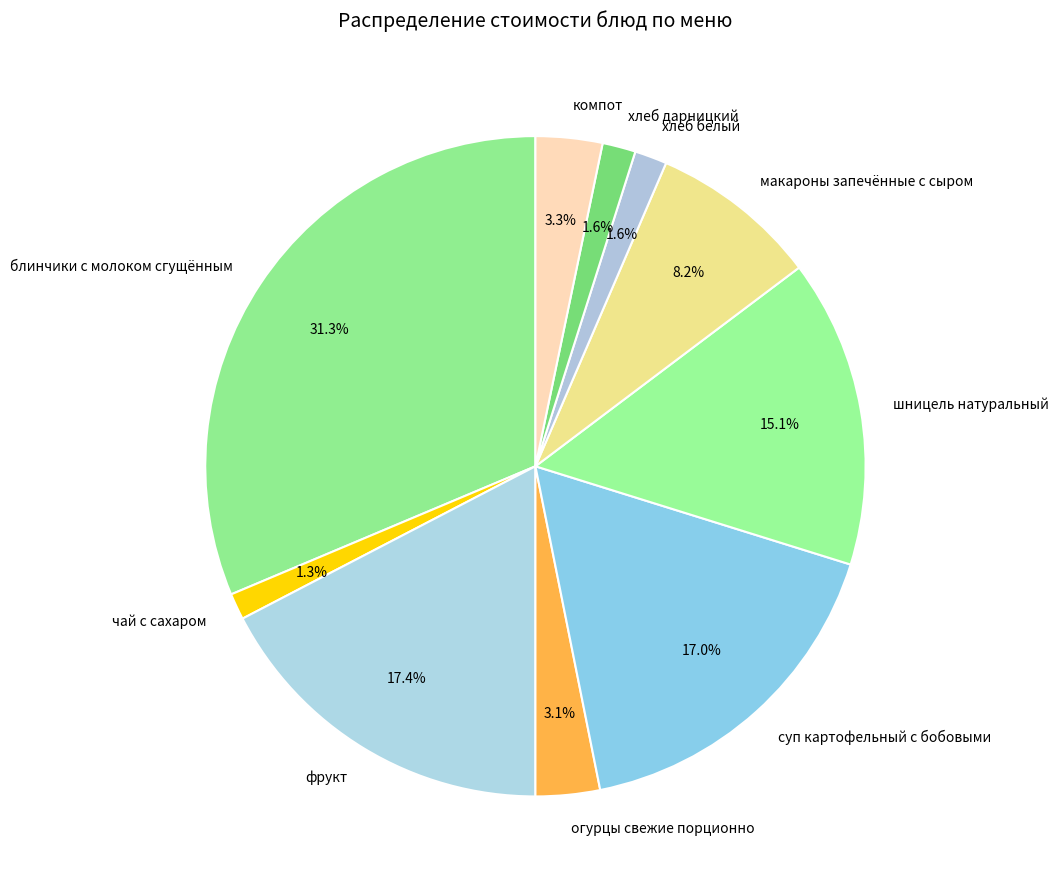

What percentage is NOT represented by хлеб белый?

98.4%